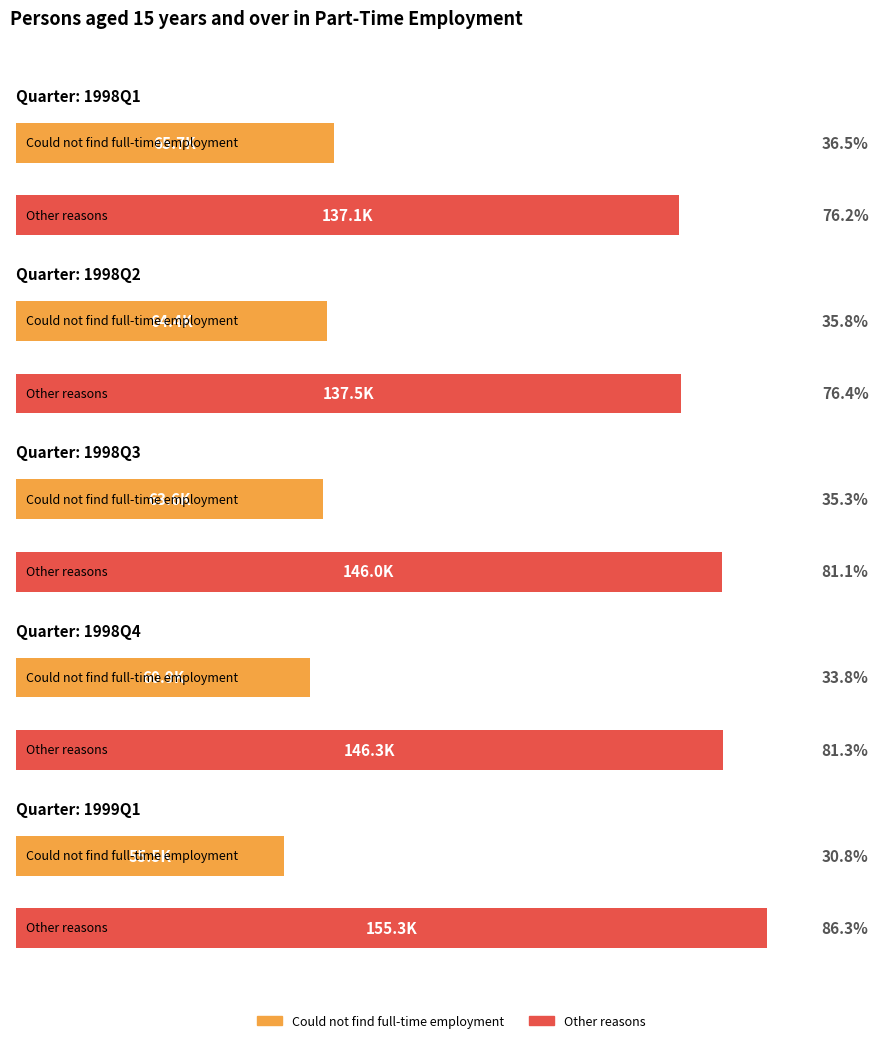

What is the difference between the Other reasons values at 1998Q1 and 1998Q2?

0.4